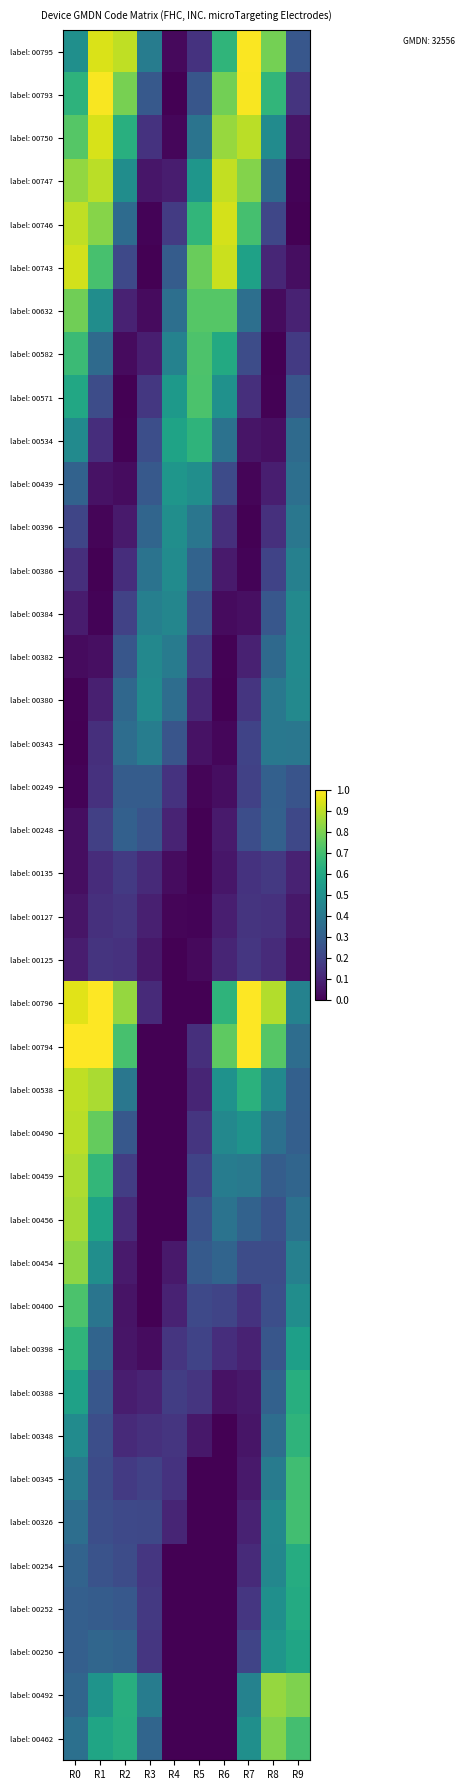

What is the total value across all series at R6?

12.0